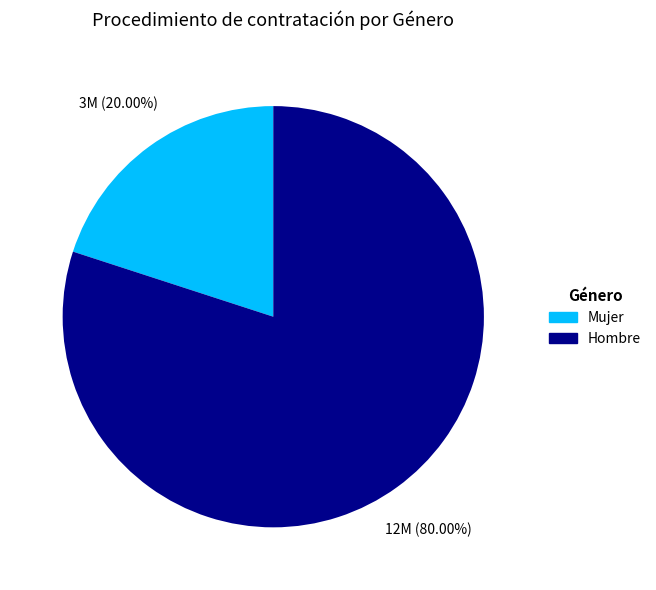

True or false: Hombre accounts for 67% of the total.

False